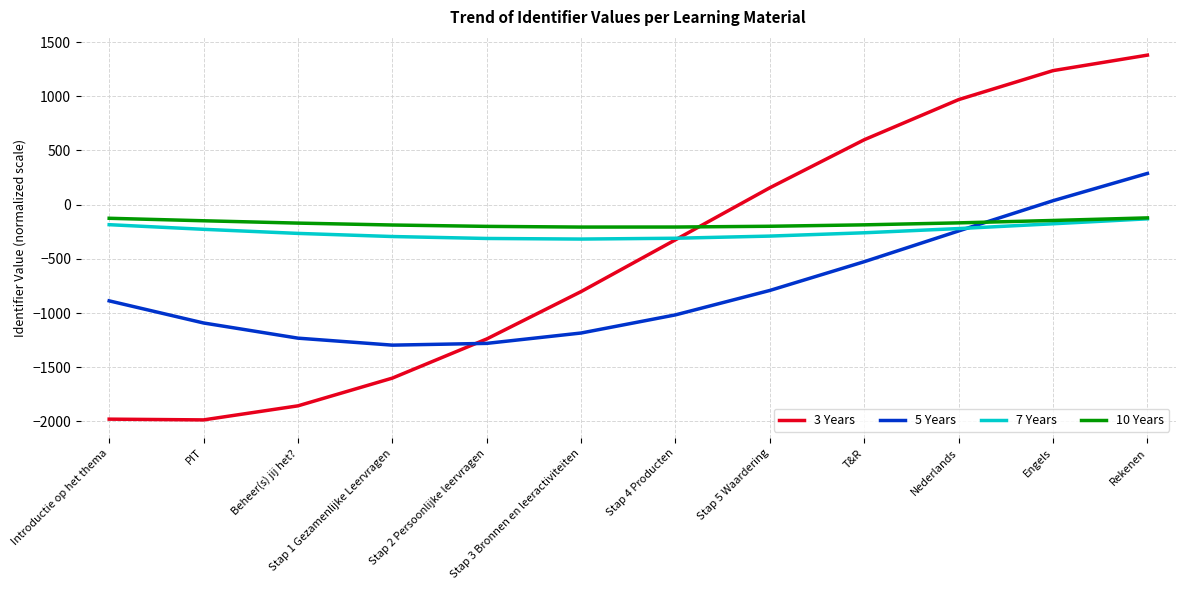

Is it true that 5 Years equals -1231.9 at Beheer(s) jij het??

True